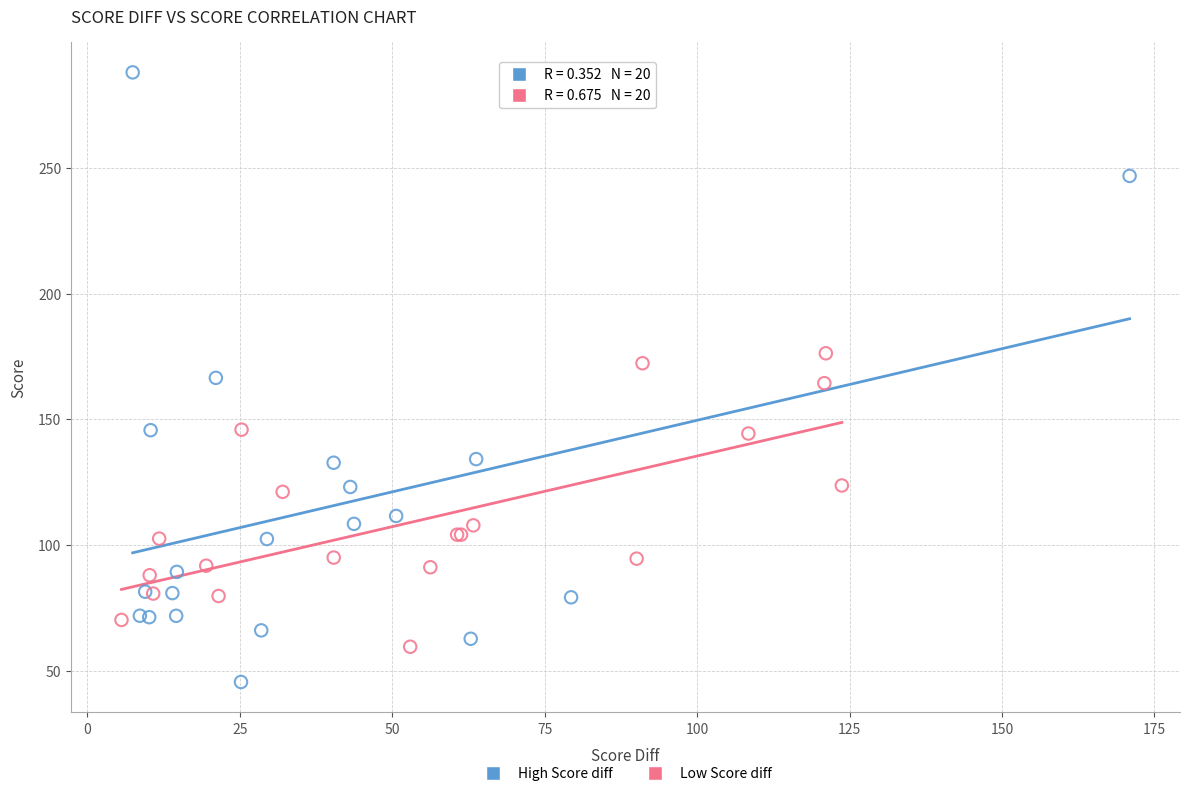

Which series reaches the minimum Y coordinate?

High Score diff